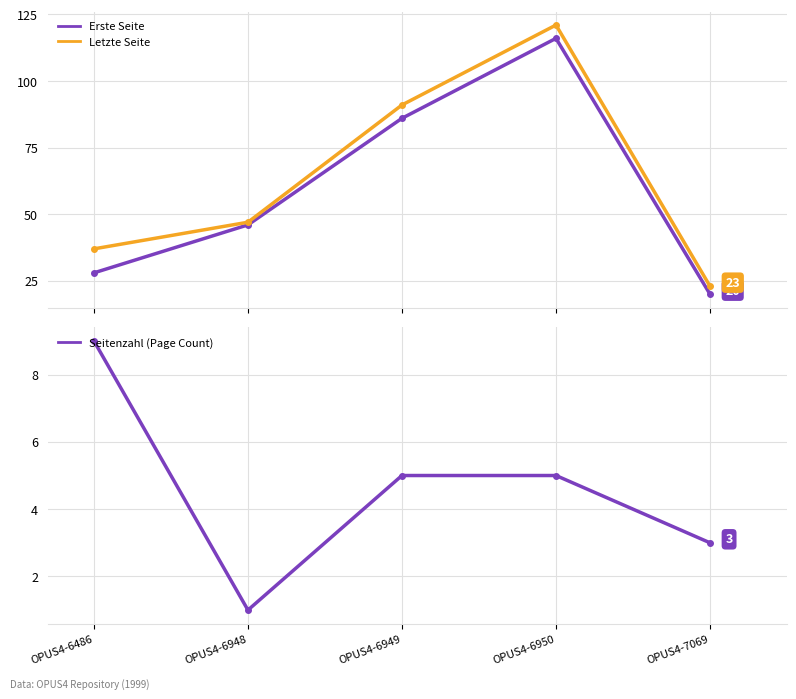

Where is the first local maximum for Erste Seite?

OPUS4-6950